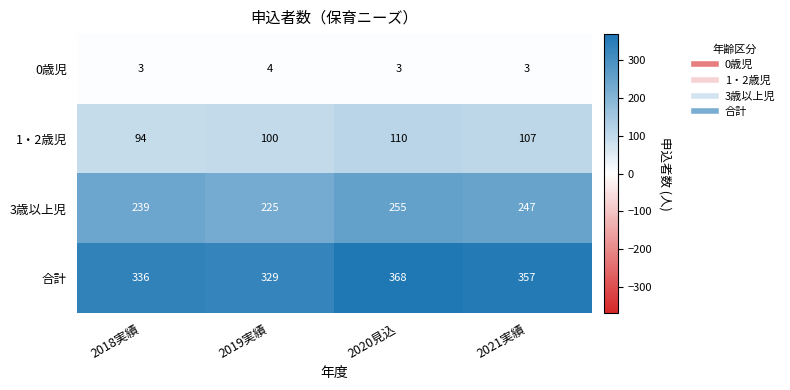

List the series in order of their peak value, highest first.

合計, 3歳以上児, 1・2歳児, 0歳児